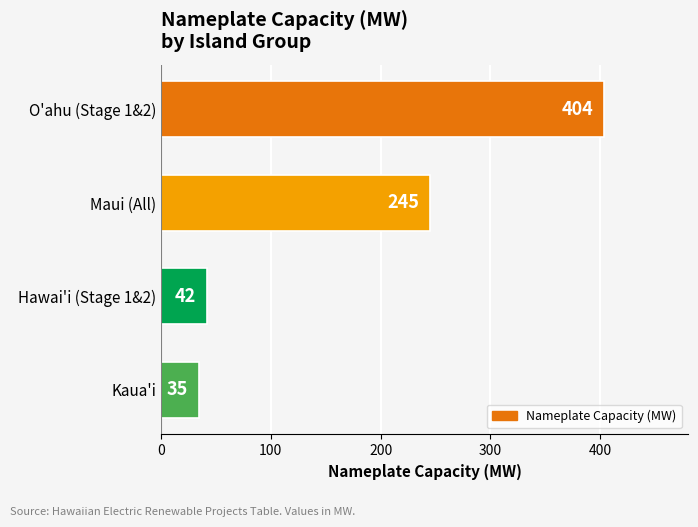

List the labels in order of value, largest first.

O'ahu (Stage 1&2), Maui (All), Hawai'i (Stage 1&2), Kaua'i